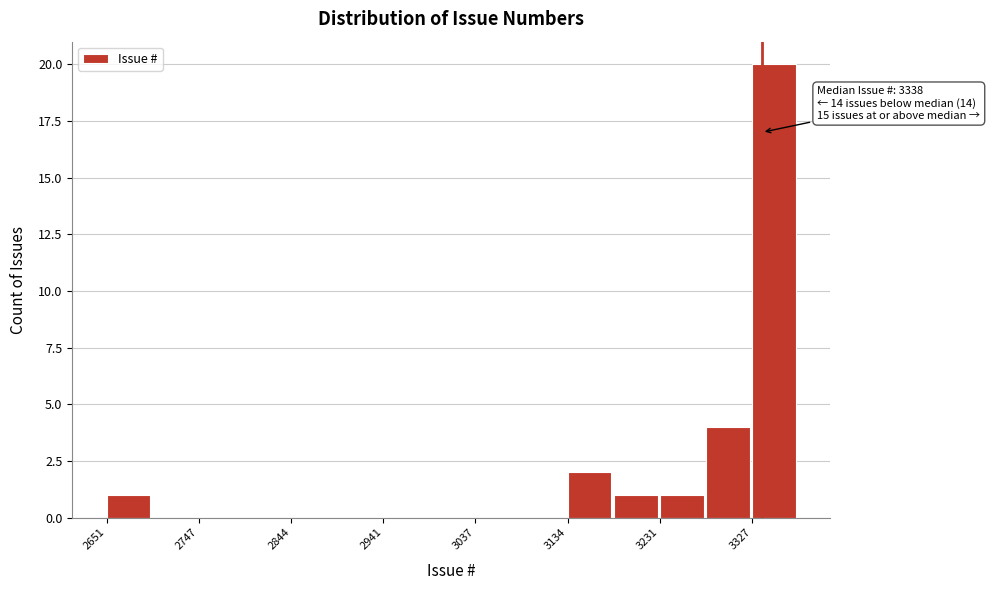

Over which range of the x-axis is the bar tallest?

3330 to 3380